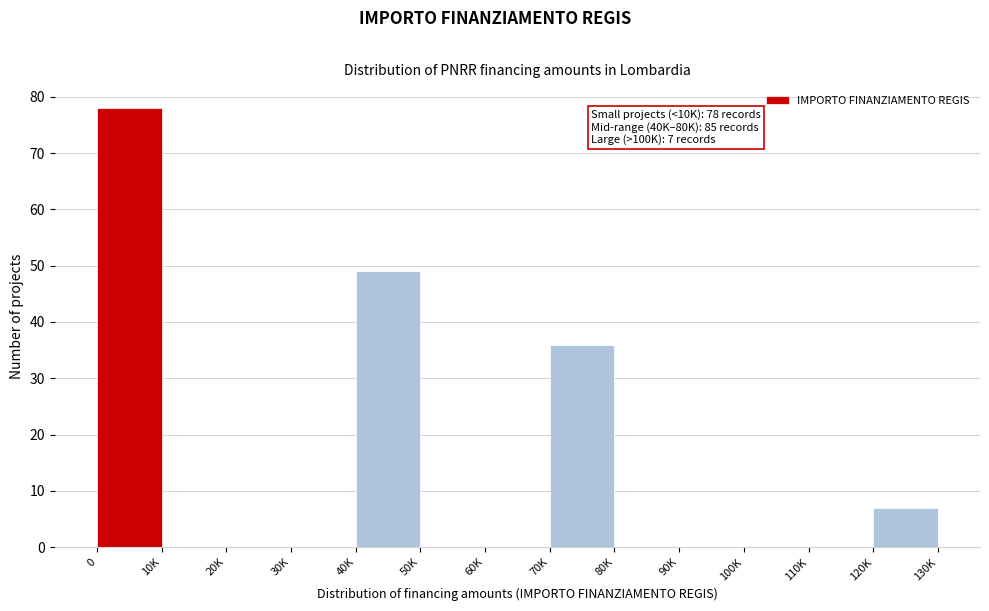

Reading right to left, list all the values displayed in this chart.

120K=7	110K=0	100K=0	90K=0	80K=0	70K=36	60K=0	50K=0	40K=49	30K=0	20K=0	10K=0	0=78